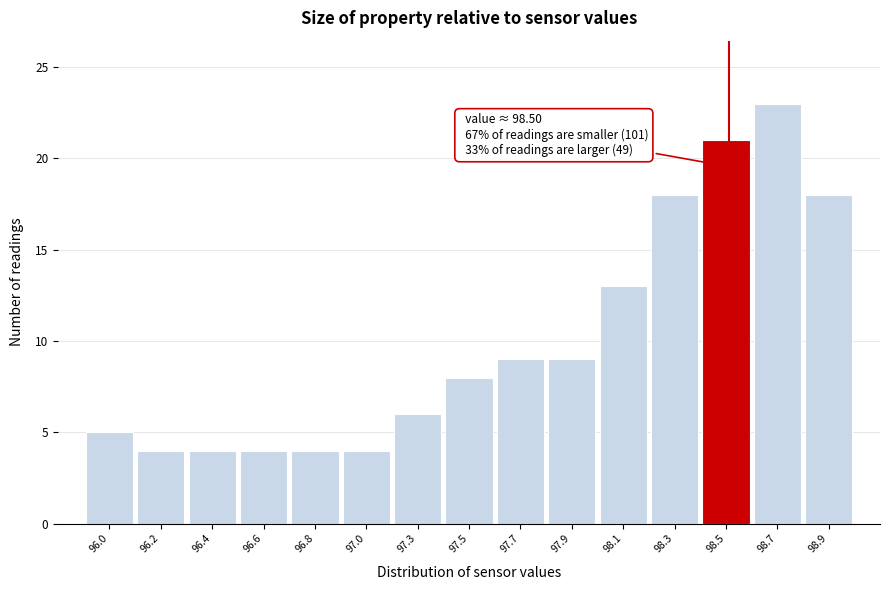

Reading left to right, extract all data points from this chart.

5	4	4	4	4	4	6	8	9	9	13	18	21	23	18